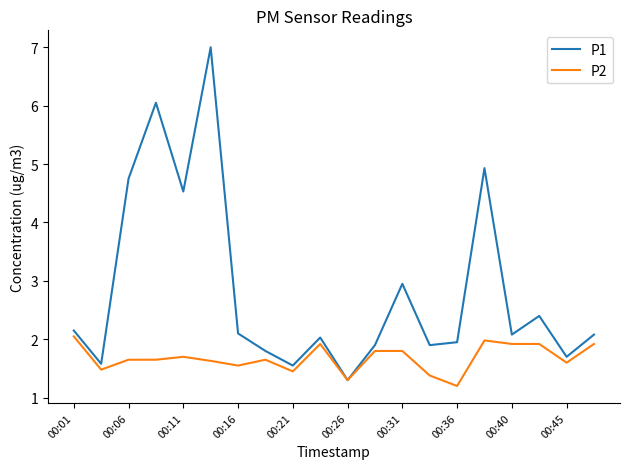

What is the maximum value shown in the chart?

7.0